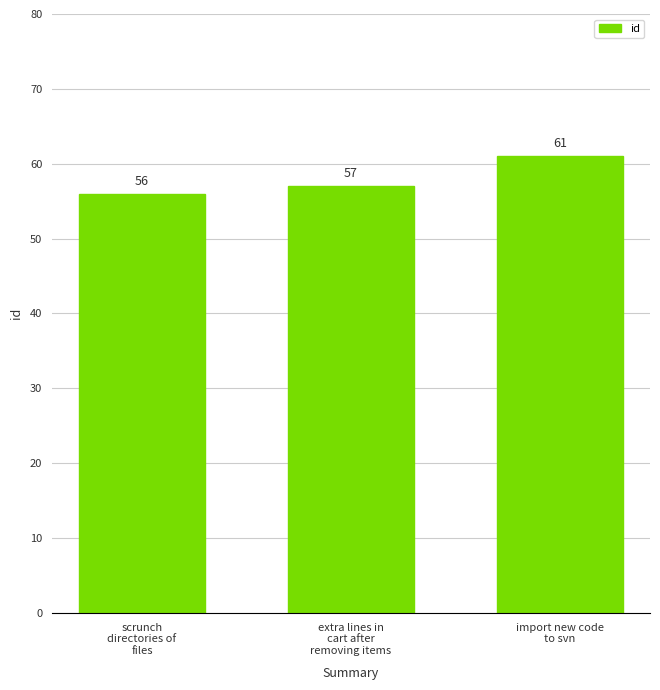

Approximately how many times larger is the value at import new code
to svn compared to extra lines in
cart after
removing items?

1.1